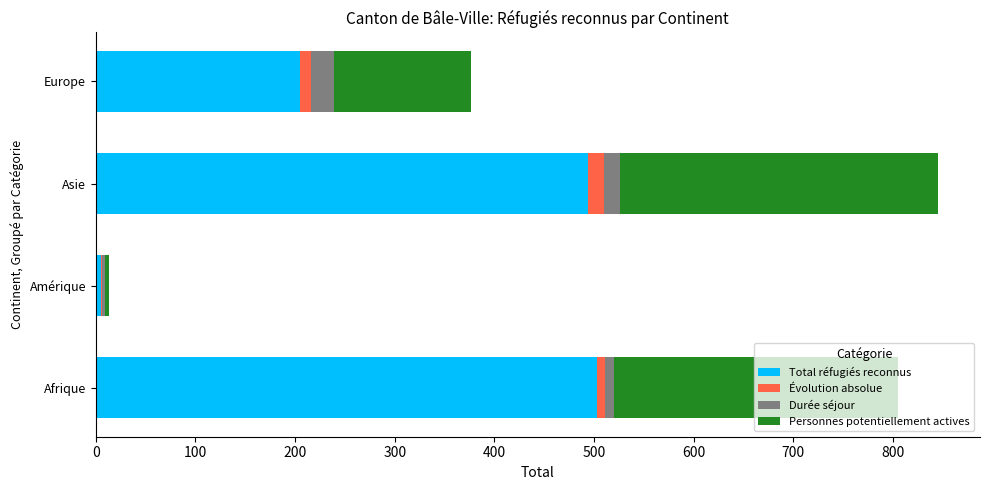

What is the maximum value for Total réfugiés reconnus?

503